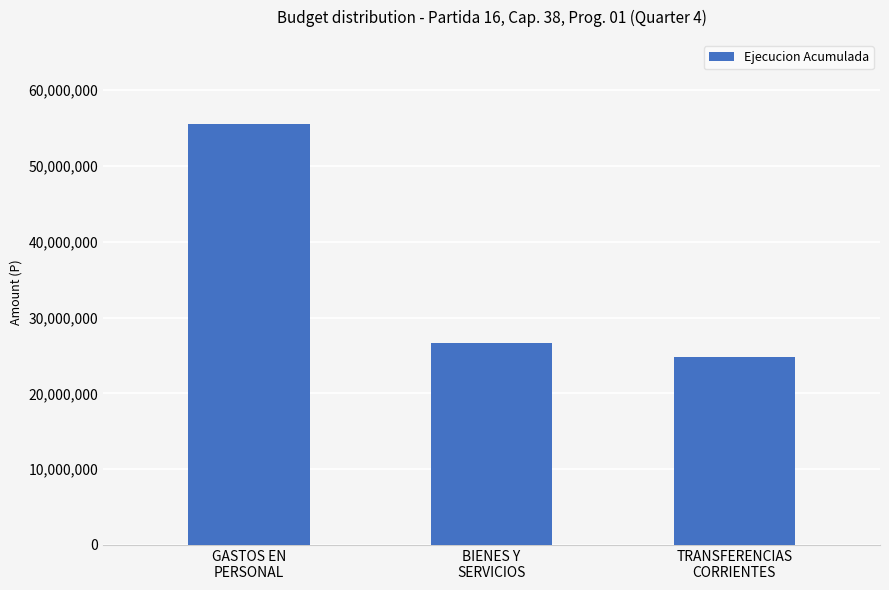

What is the maximum value shown in the chart?

55519671